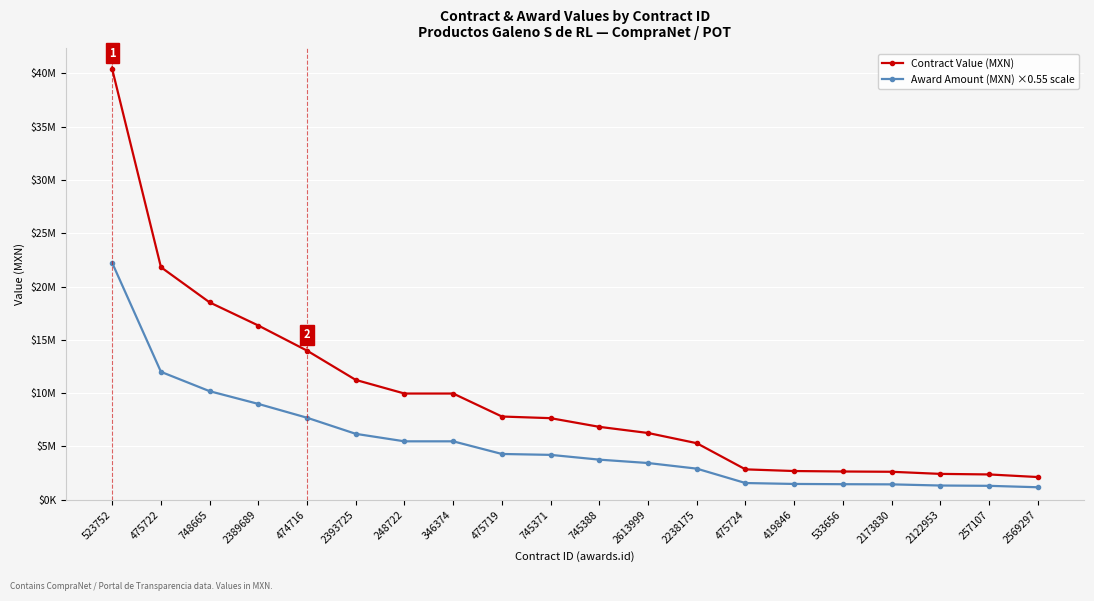

List the series in order of their peak value, lowest first.

Award Amount (MXN) ×0.55 scale, Contract Value (MXN)